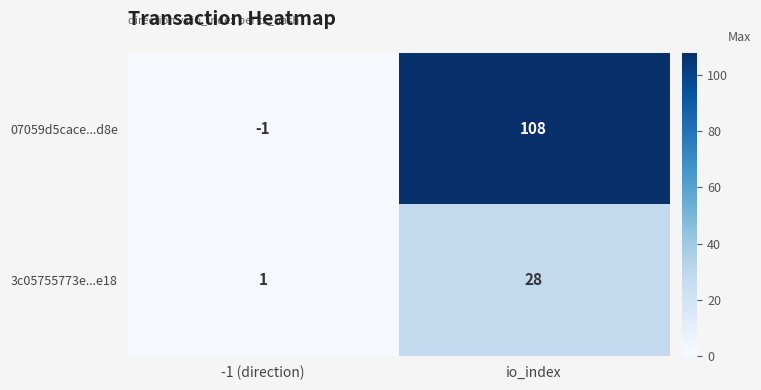

Read the 3c05755773e...e18 value at io_index.

28